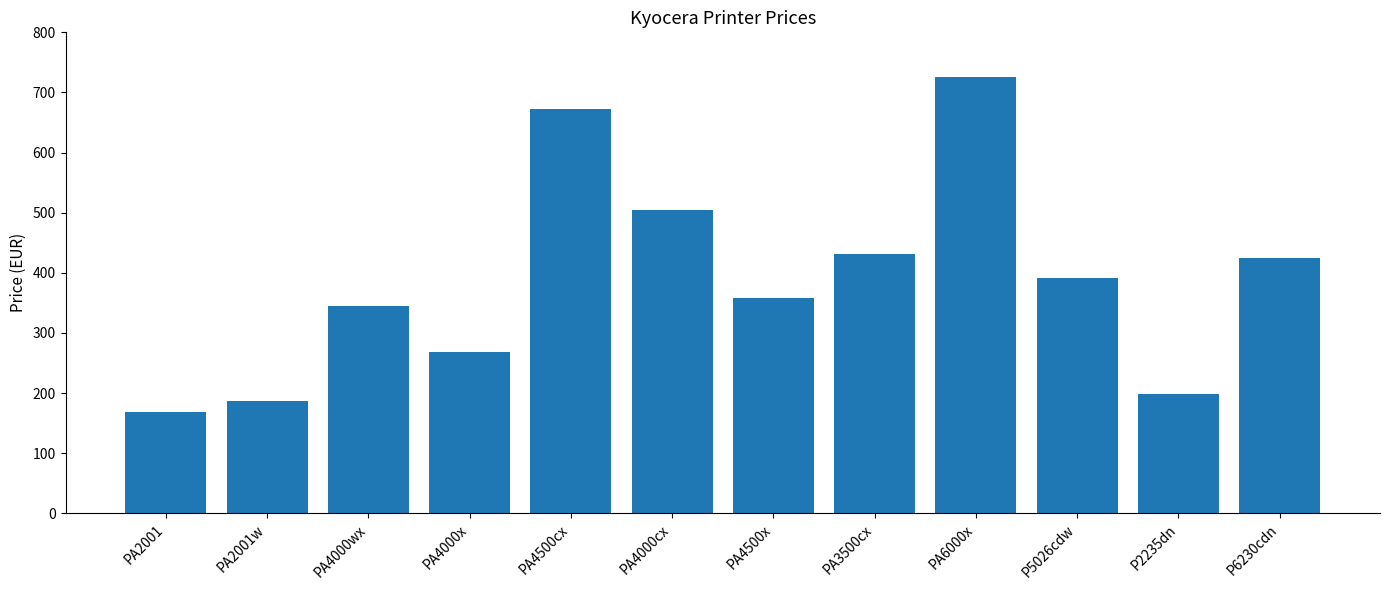

What is the greatest value displayed?

726.0